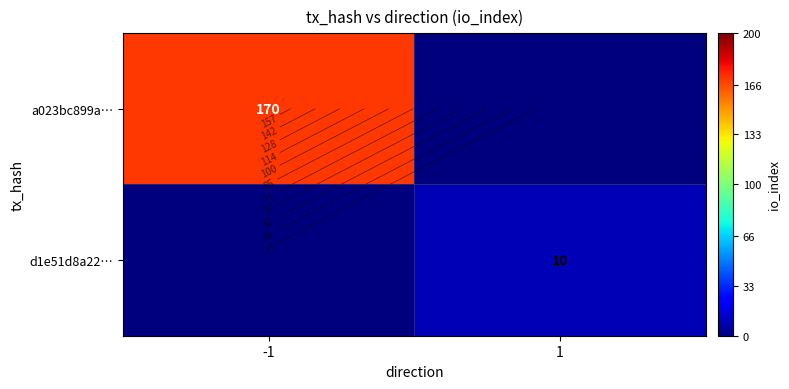

Which series has the widest spread of values?

a023bc899a…